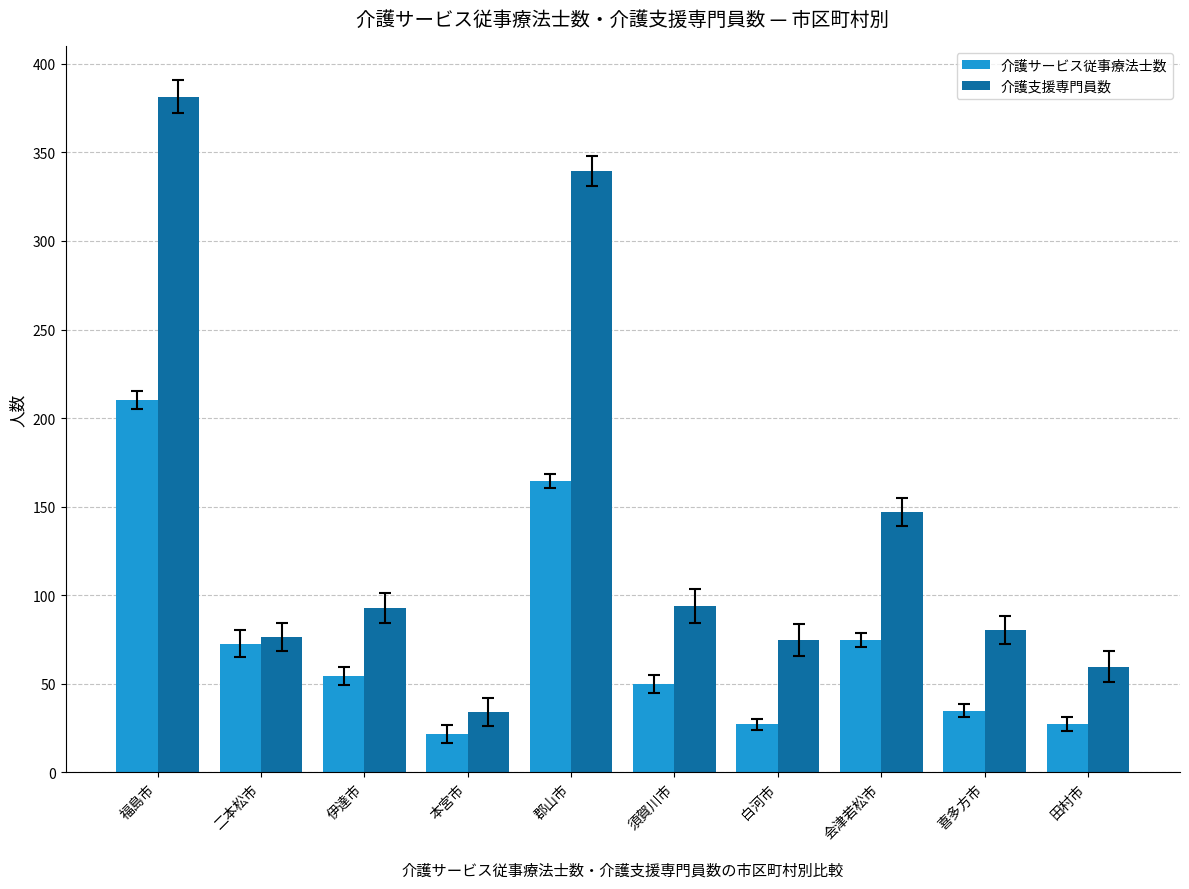

What is the sum of the 介護サービス従事療法士数 values at 伊達市 and 白河市?

81.5